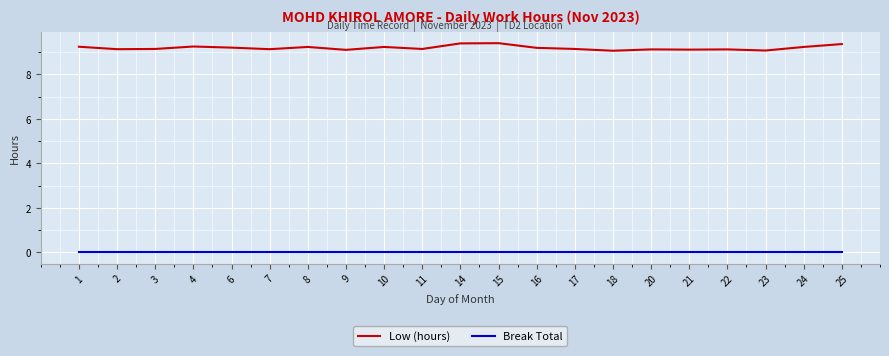

What is the average value of the Low (hours) series?

9.2